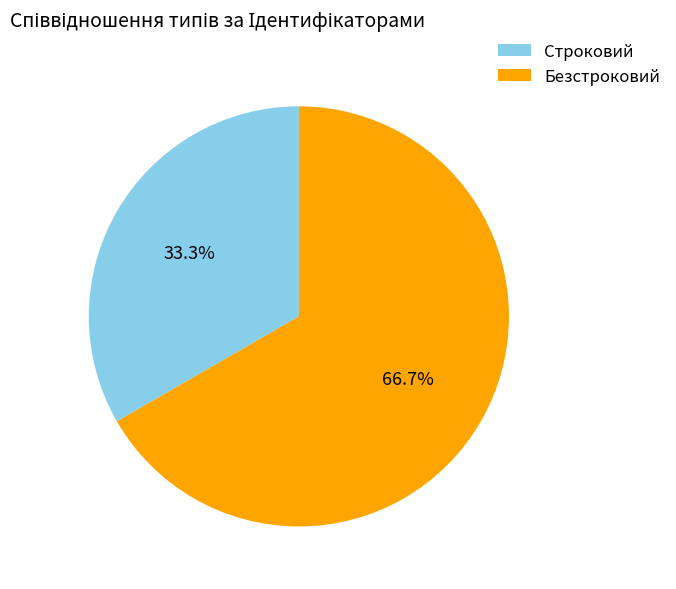

What percentage is the Безстроковий slice, to the nearest percent?

67%